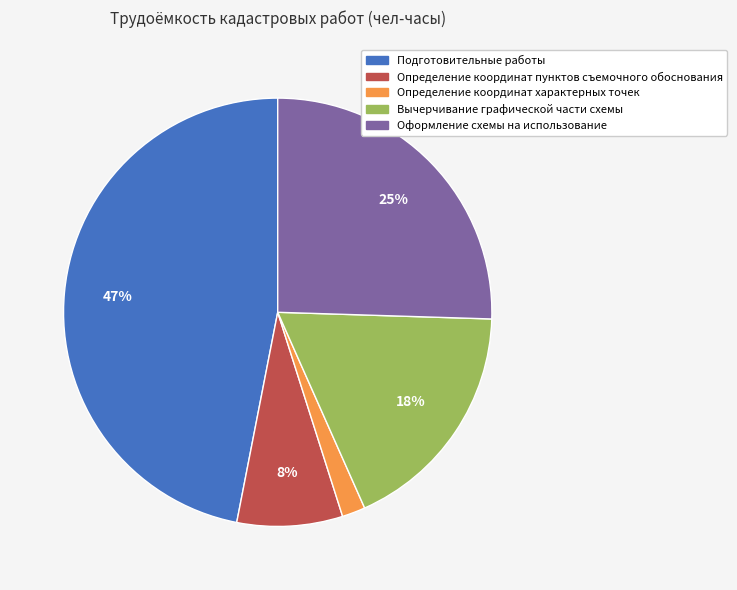

How many segments does this pie chart have?

5